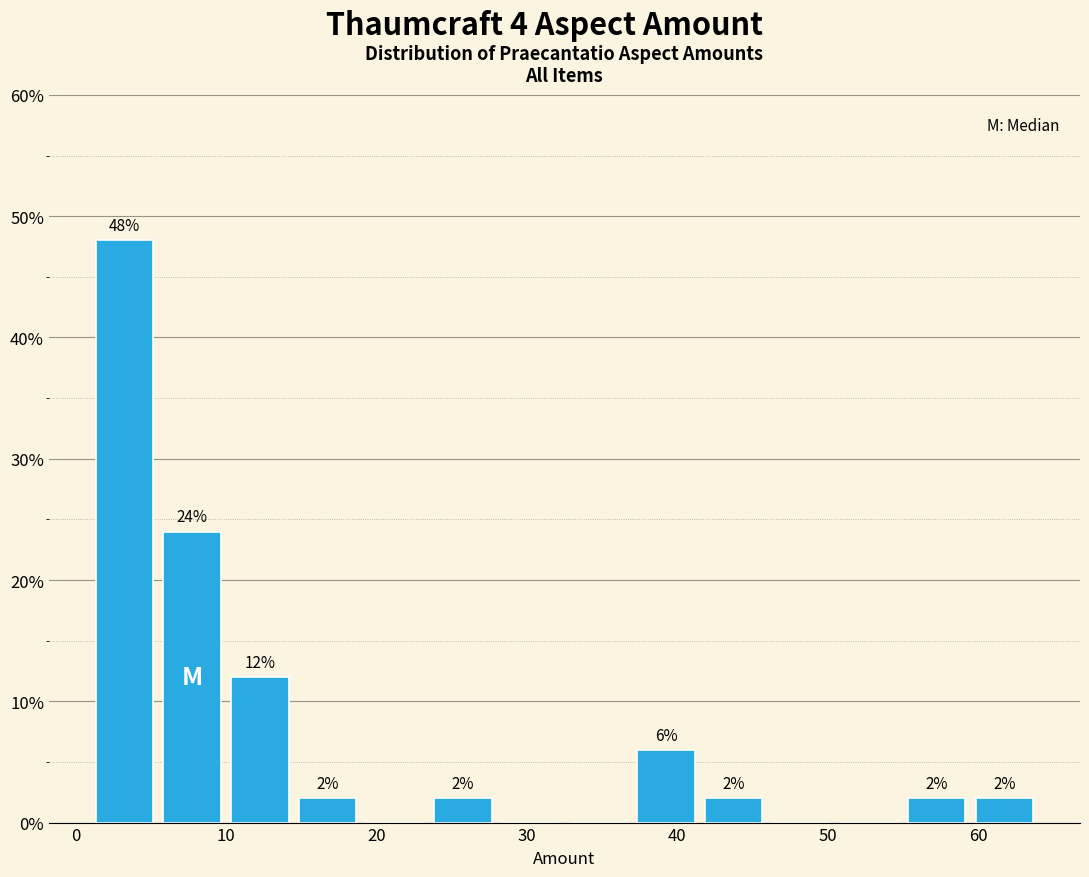

Which range on the x-axis has the tallest bar?

1.0 to 5.5